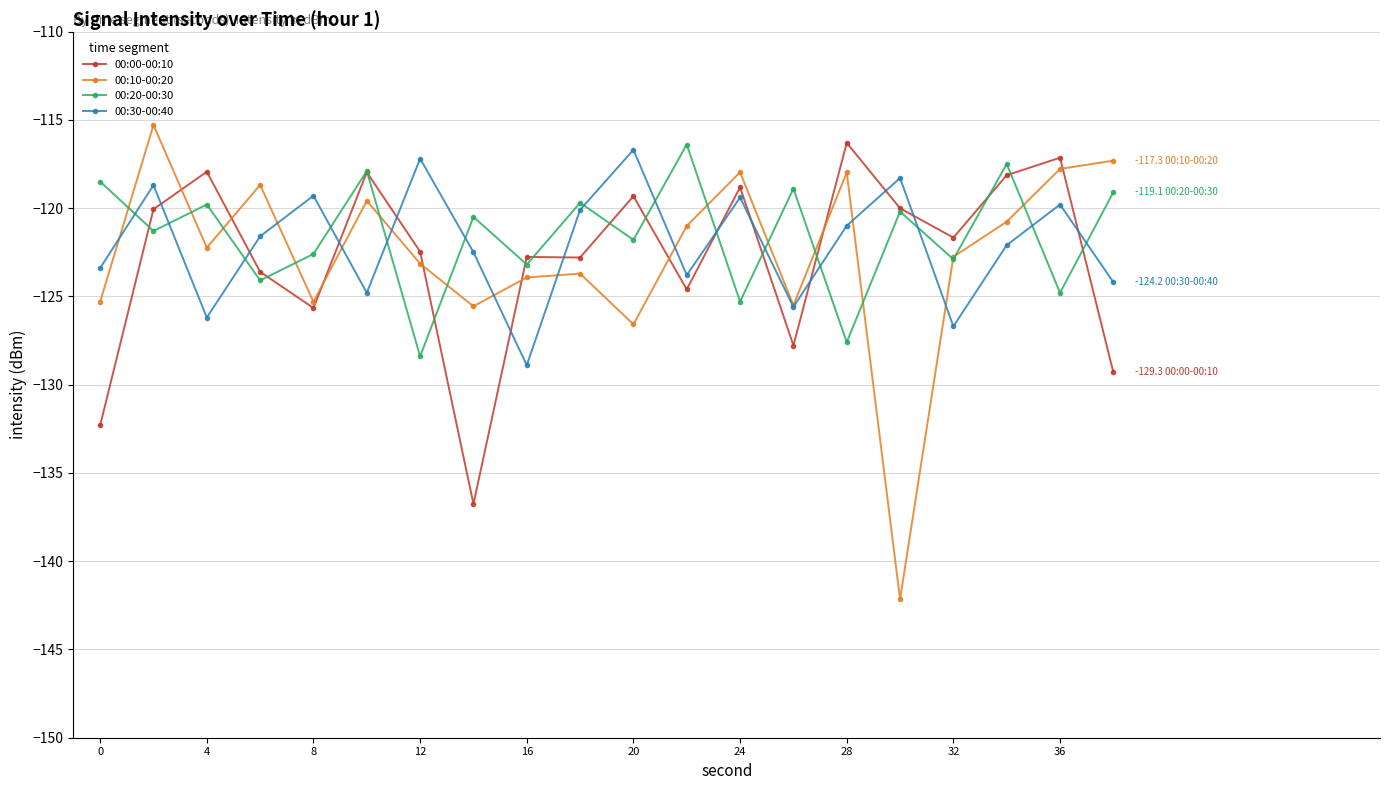

What is the maximum value for 00:20-00:30?

-116.4